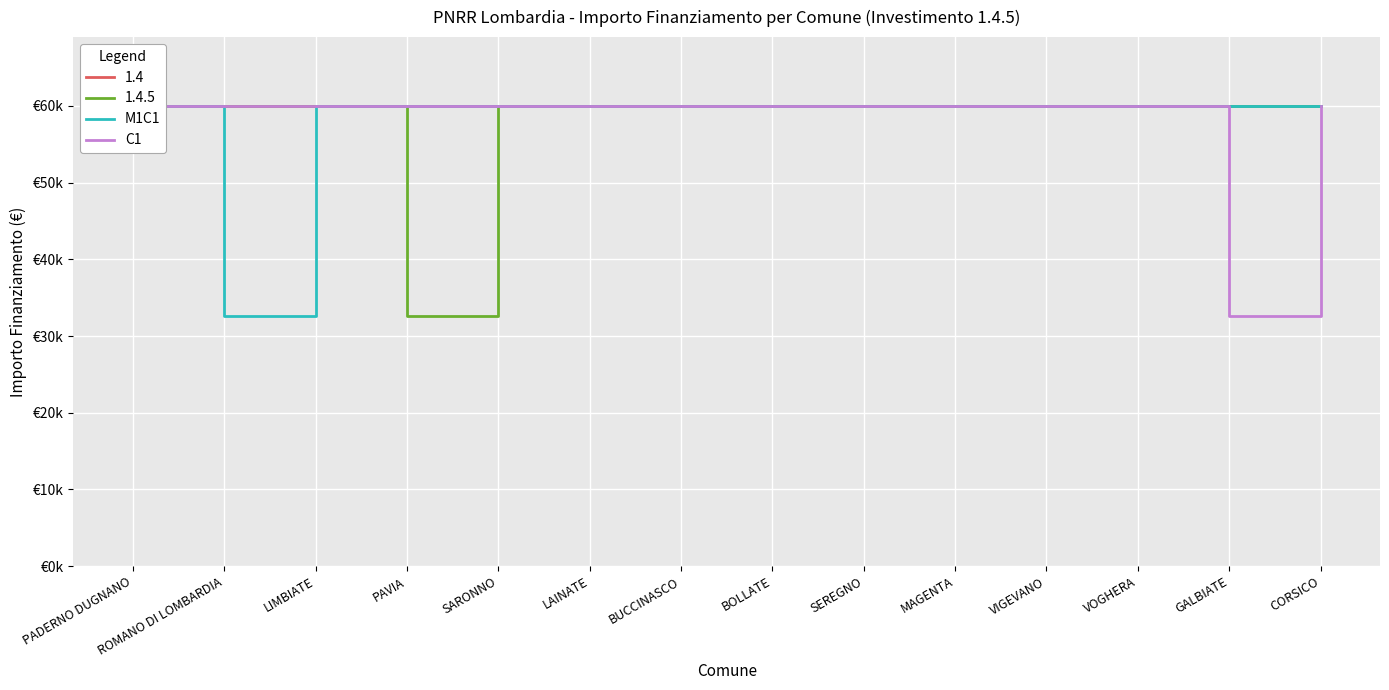

Which category has the lowest value in the C1 series?

GALBIATE